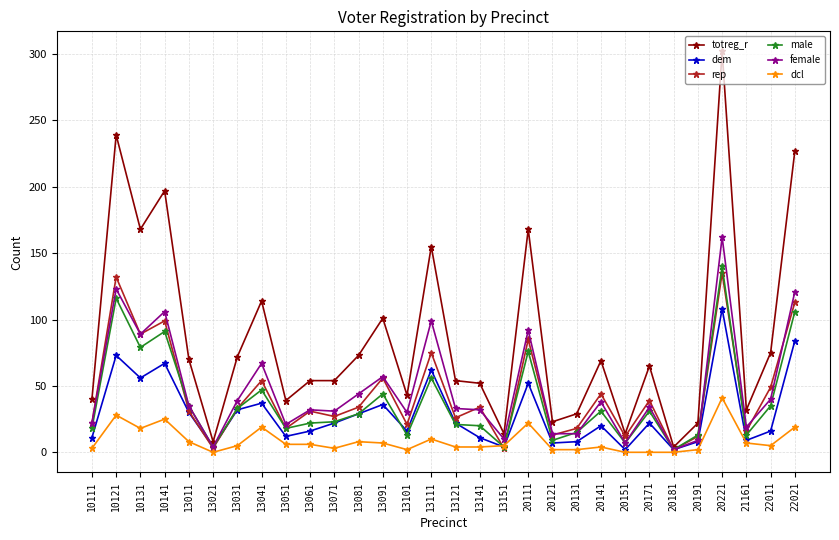

What is the maximum value shown in the chart?

302